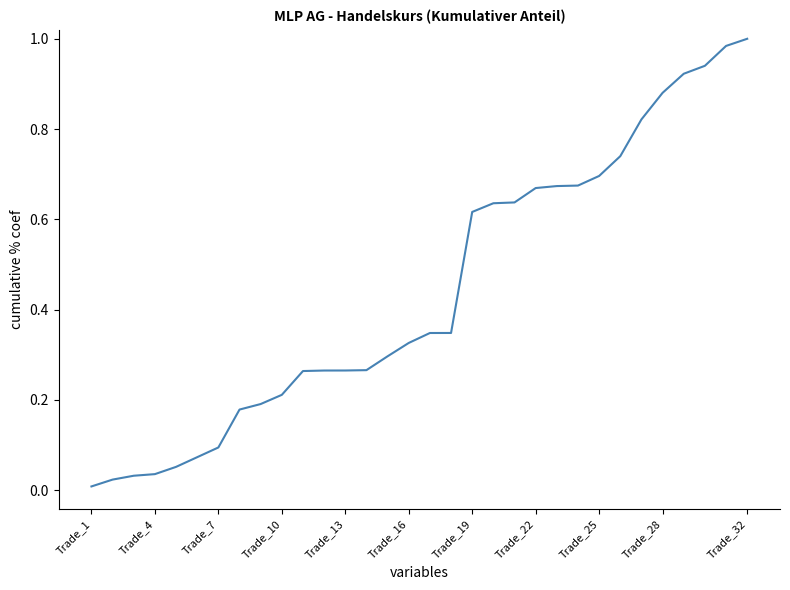

What is the average value?

0.4